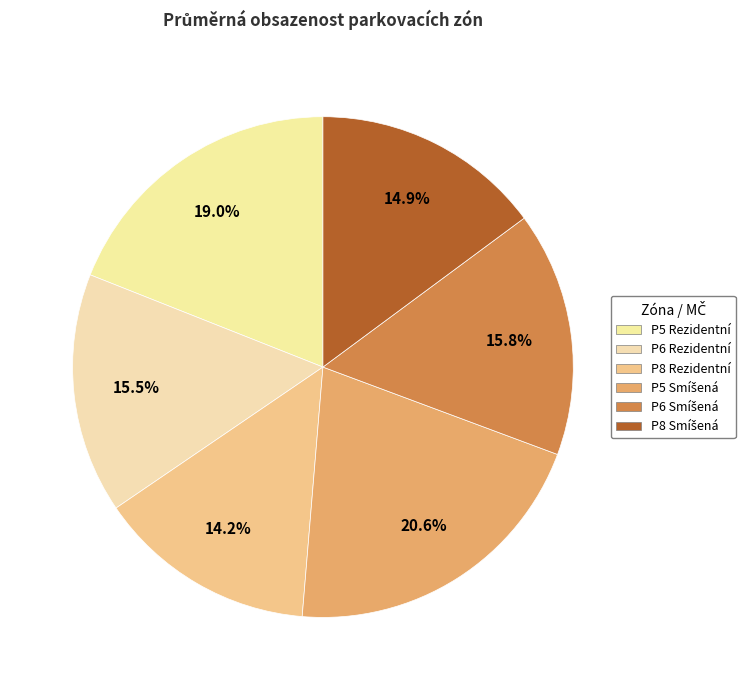

Count the number of slices in the pie.

6